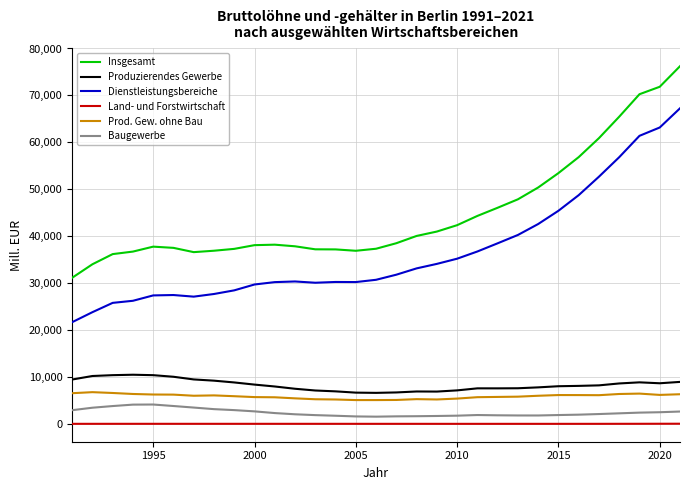

What is the maximum value shown in the chart?

76224.3